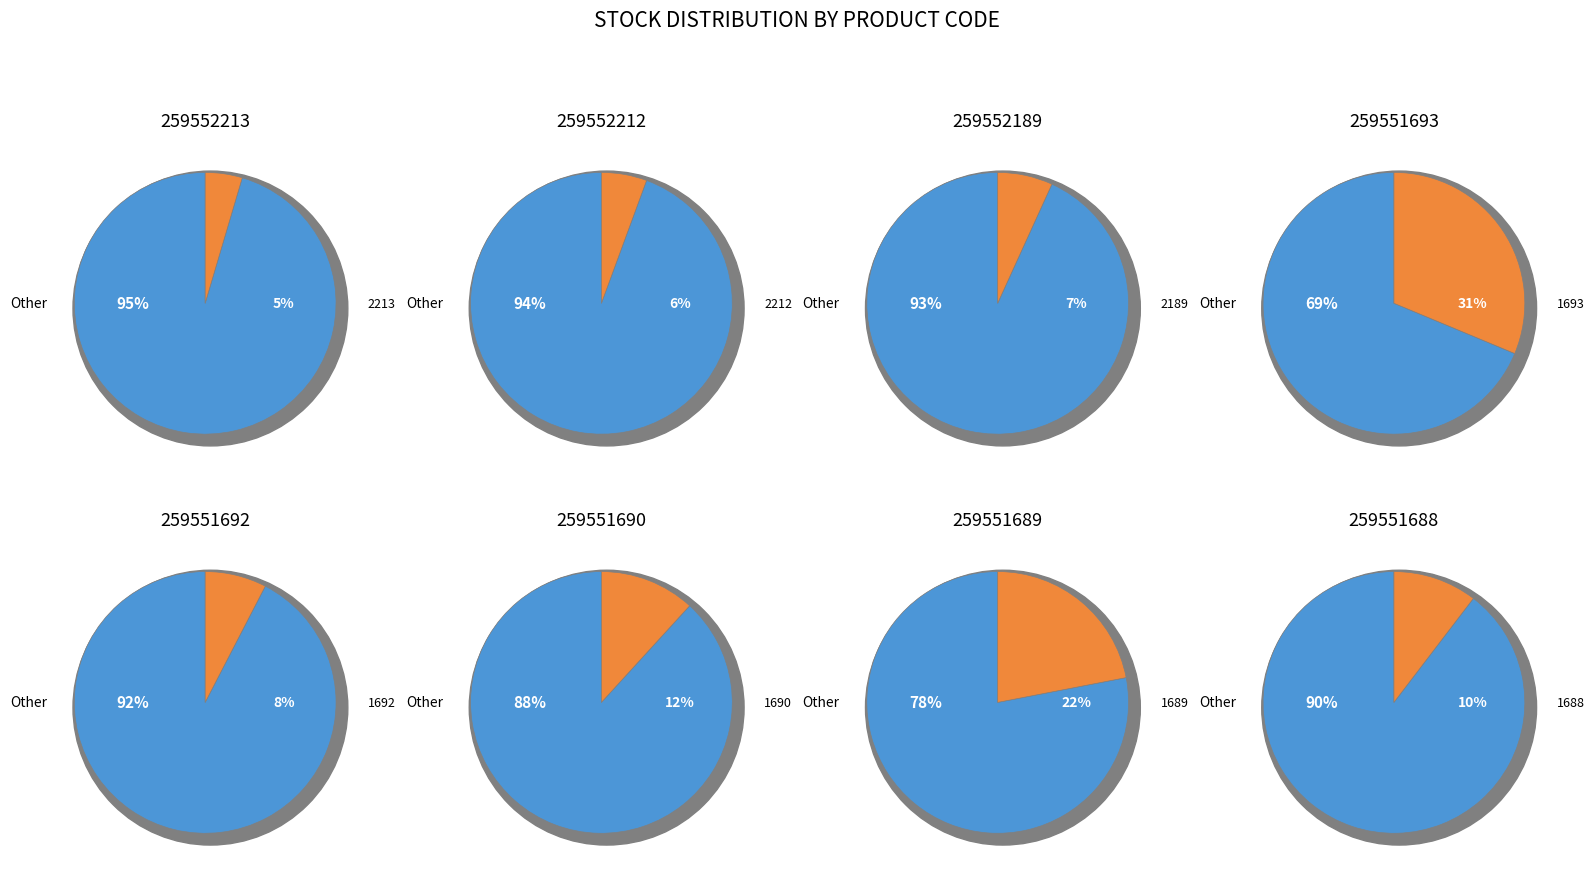

Is it true that 259551688 is 1% of the pie?

False